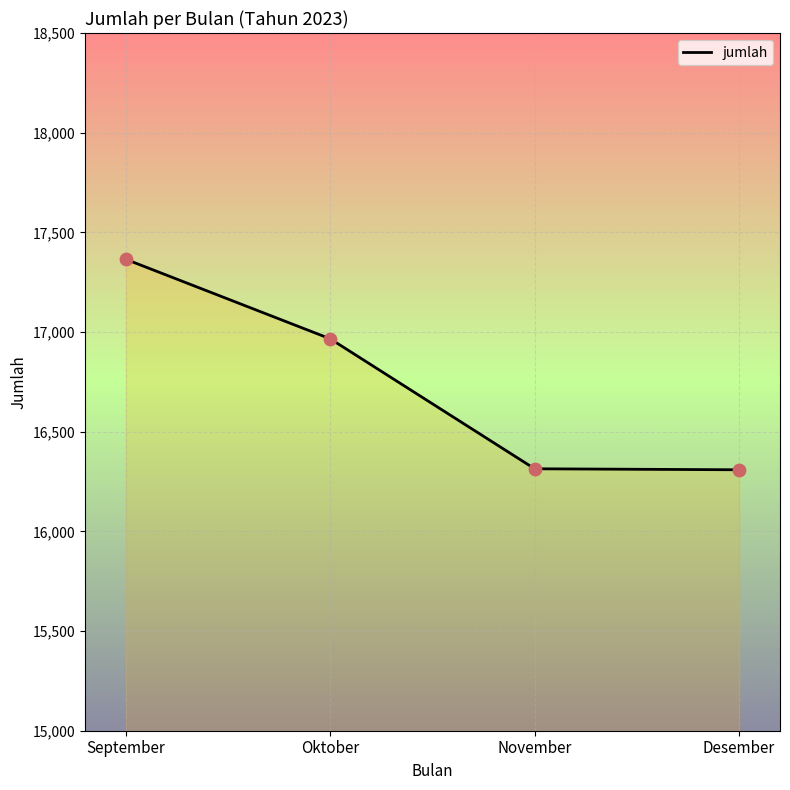

What is the ratio of the value at Desember to the value at November?

1.0